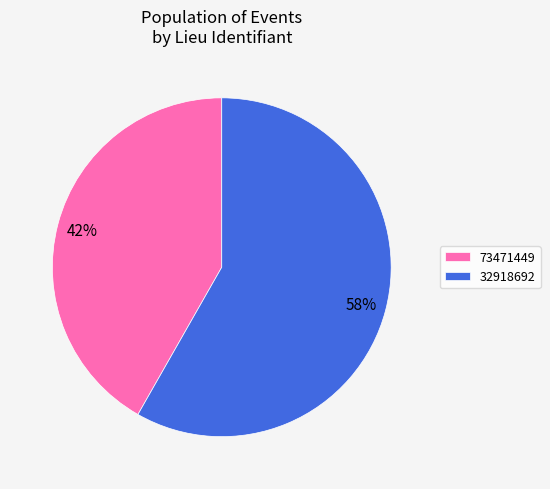

To the nearest percent, what is the difference between the largest and smallest slice percentages?

16%